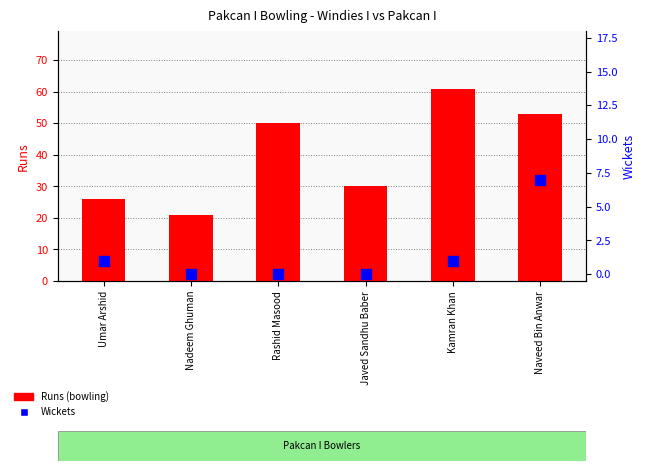

Which series reaches the minimum Y coordinate?

Wickets